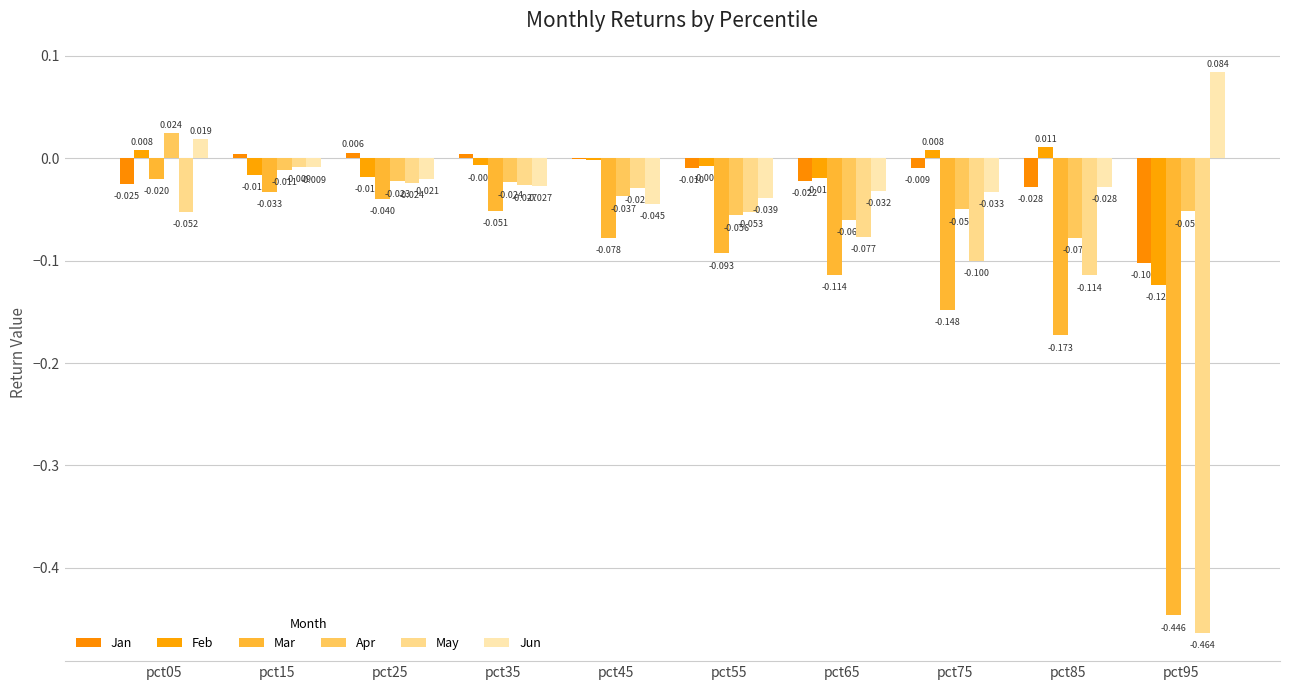

Reading right to left, what are all the values shown in this chart?

Jan: -0.1	-0.0	-0.0	-0.0	-0.0	-0.0	0.0	0.0	0.0	-0.0
Feb: -0.1	0.0	0.0	-0.0	-0.0	-0.0	-0.0	-0.0	-0.0	0.0
Mar: -0.4	-0.2	-0.1	-0.1	-0.1	-0.1	-0.1	-0.0	-0.0	-0.0
Apr: -0.1	-0.1	-0.1	-0.1	-0.1	-0.0	-0.0	-0.0	-0.0	0.0
May: -0.5	-0.1	-0.1	-0.1	-0.1	-0.0	-0.0	-0.0	-0.0	-0.1
Jun: 0.1	-0.0	-0.0	-0.0	-0.0	-0.0	-0.0	-0.0	-0.0	0.0